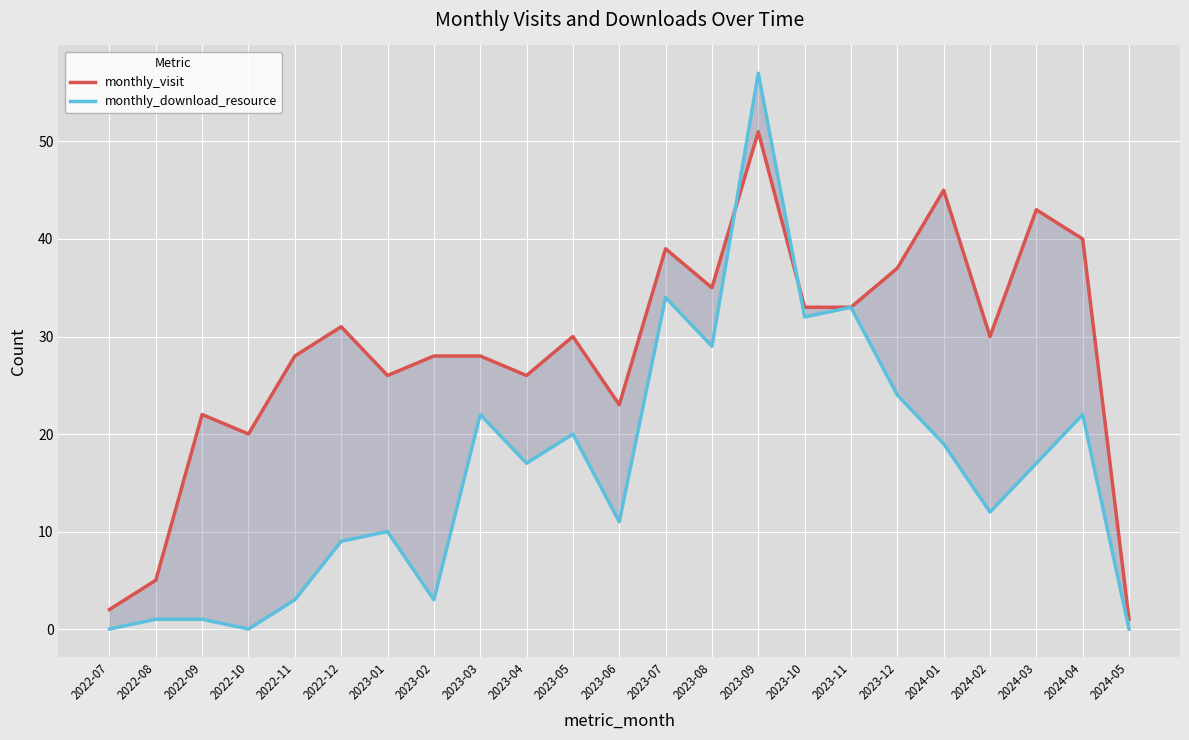

At which category is the sum across all series the highest?

2023-09